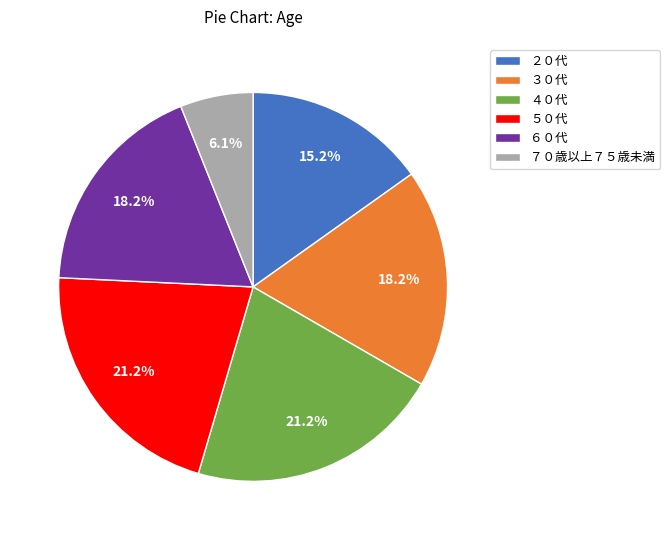

Is there any slice that represents more than half of the pie?

No